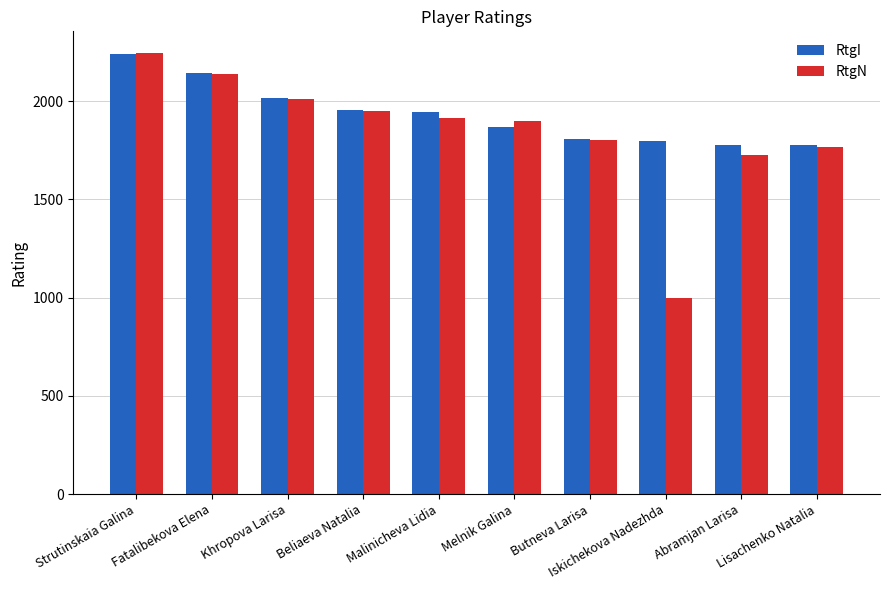

What is the difference between the RtgI values at Lisachenko Natalia and Strutinskaia Galina?

464